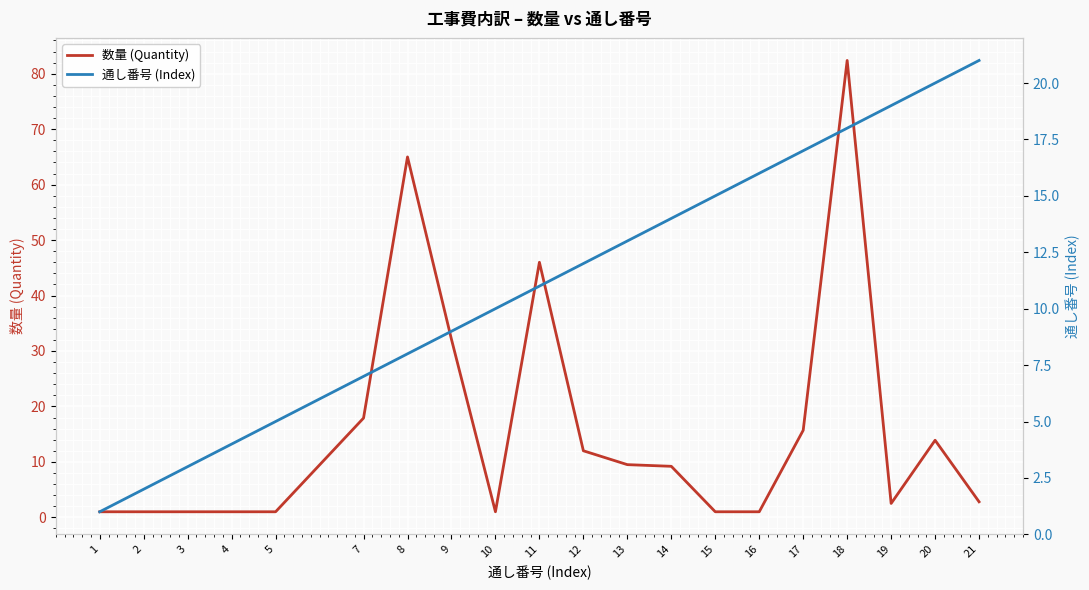

Reading left to right, extract all data points from this chart.

数量 (Quantity): 1.0	1.0	1.0	1.0	1.0	17.9	65.0	32.1	1.0	46.0	12.0	9.5	9.2	1.0	1.0	15.7	82.4	2.5	13.9	2.8
通し番号 (Index): 1.0	2.0	3.0	4.0	5.0	7.0	8.0	9.0	10.0	11.0	12.0	13.0	14.0	15.0	16.0	17.0	18.0	19.0	20.0	21.0